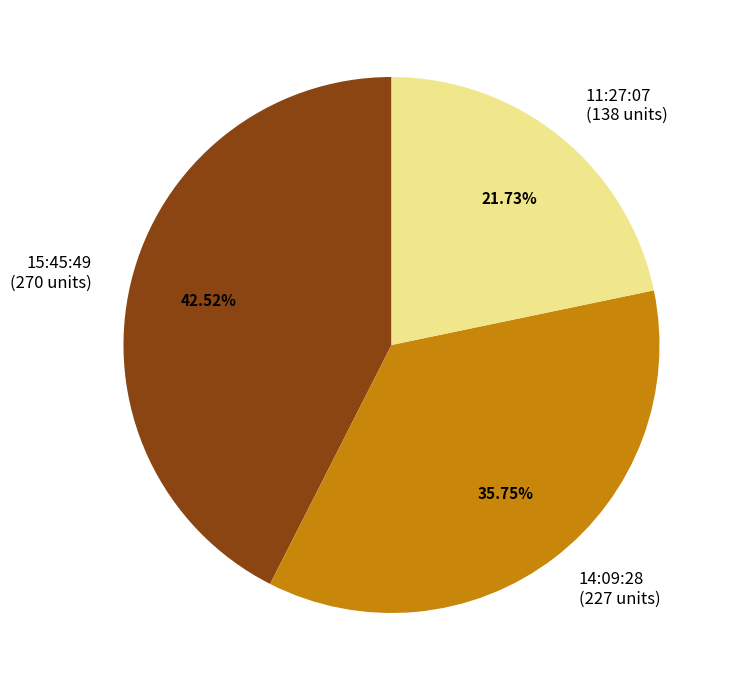

To the nearest percent, what is the average slice percentage?

33%